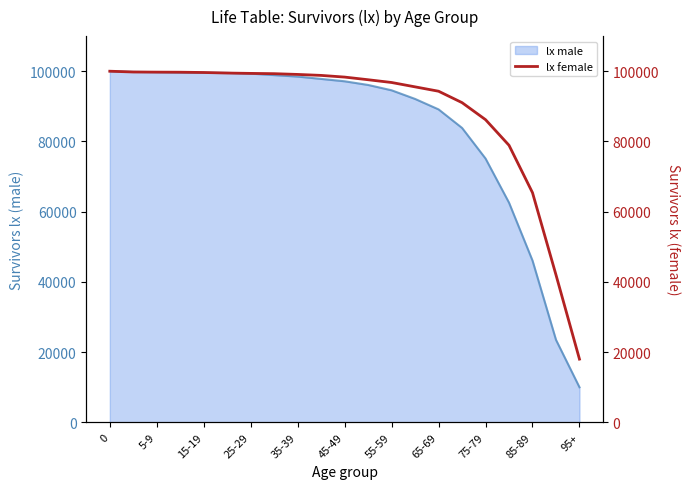

What is the sum of all values?

1859004